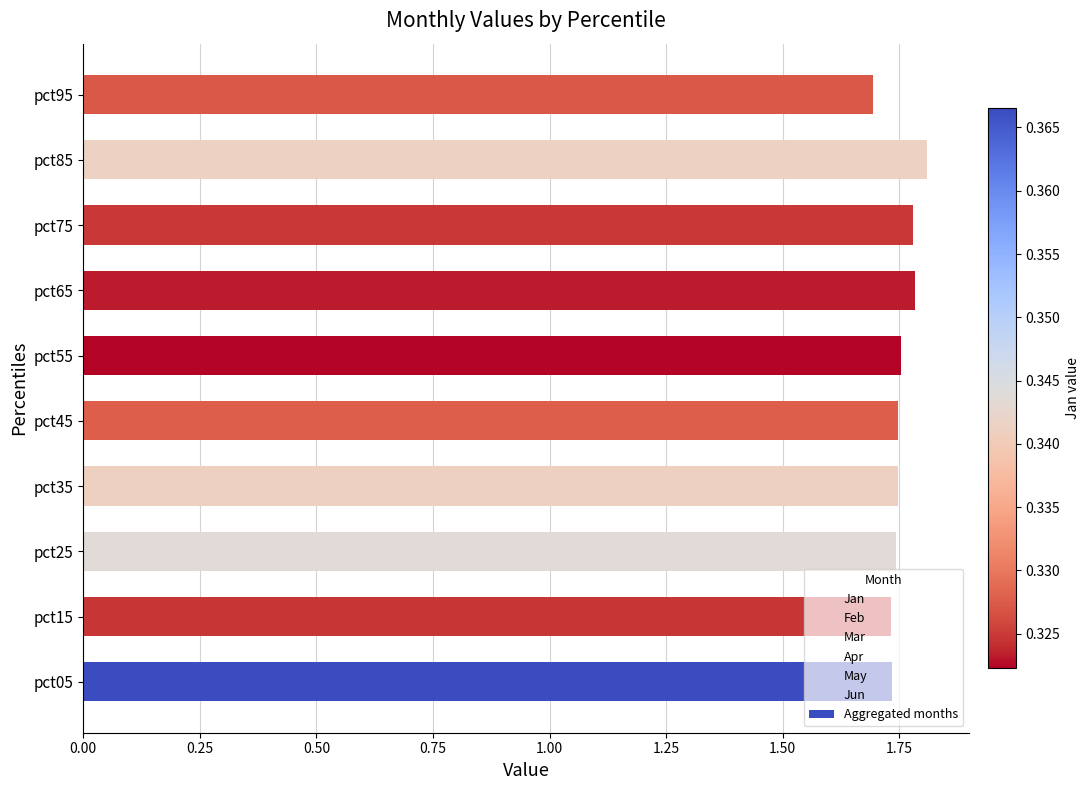

Between pct15 and pct95, which is larger?

pct15